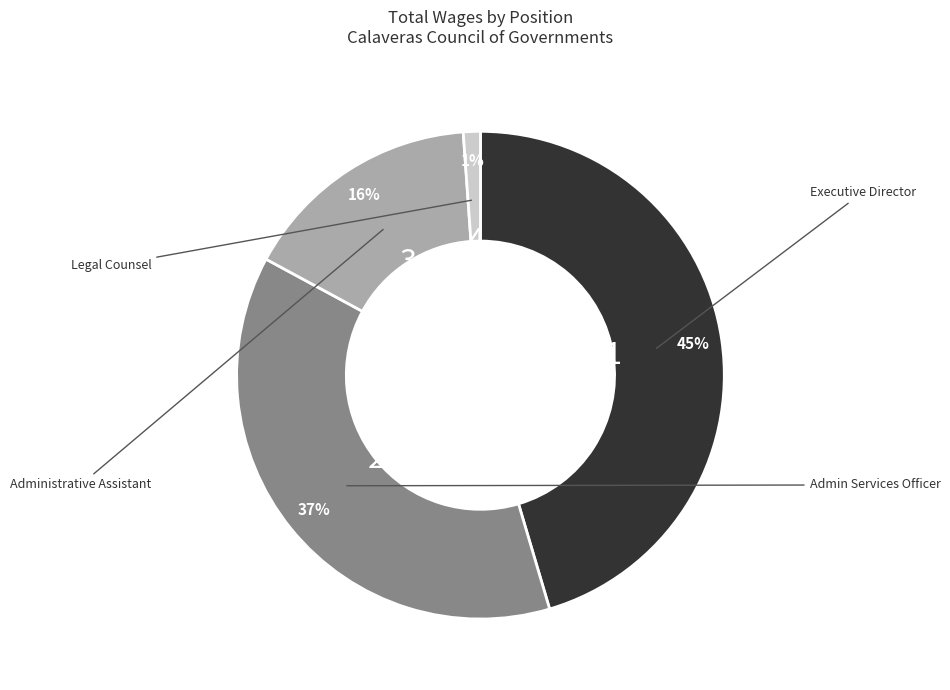

To the nearest percent, what is the average slice percentage?

25%